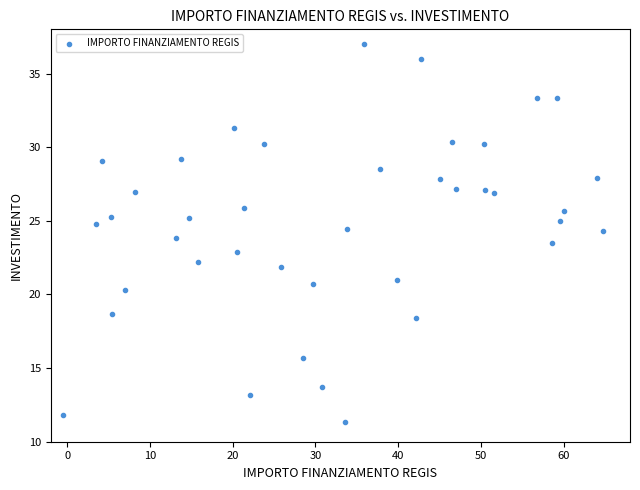

What is the range of Y values (max minus min)?

25.7